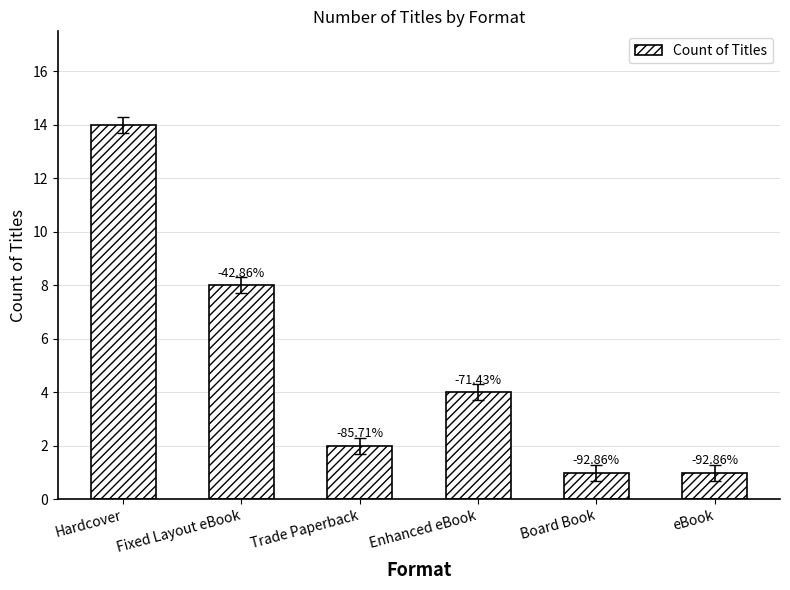

Are the bars horizontal?

No